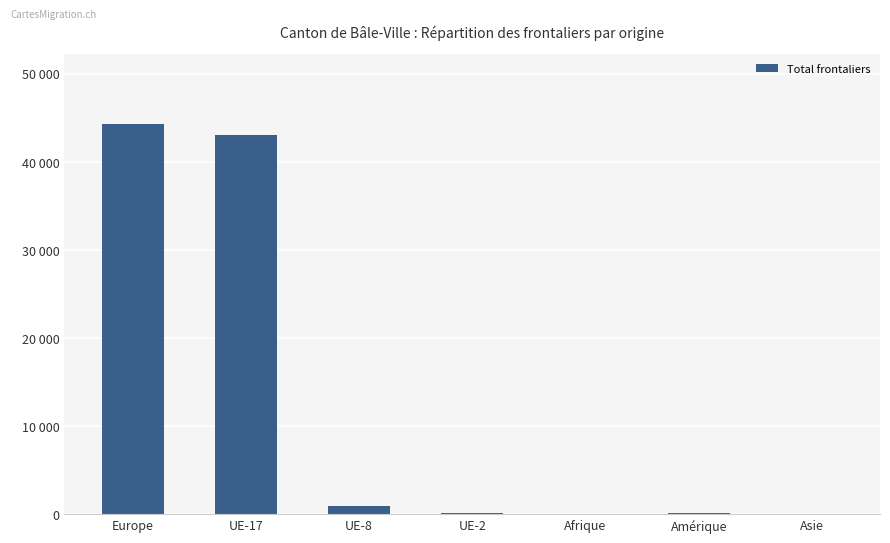

What is the sum of the values at UE-8 and Afrique?

942